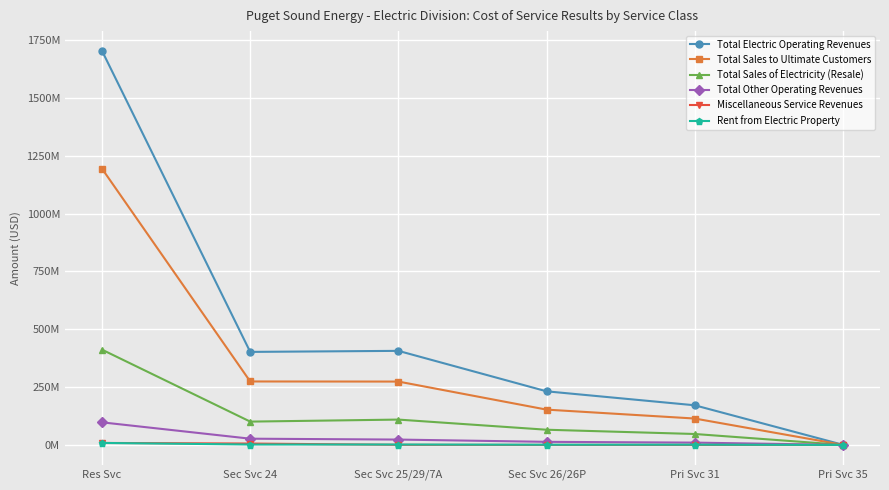

Rank the series at Sec Svc 25/29/7A from highest to lowest value.

Total Electric Operating Revenues, Total Sales to Ultimate Customers, Total Sales of Electricity (Resale), Total Other Operating Revenues, Rent from Electric Property, Miscellaneous Service Revenues